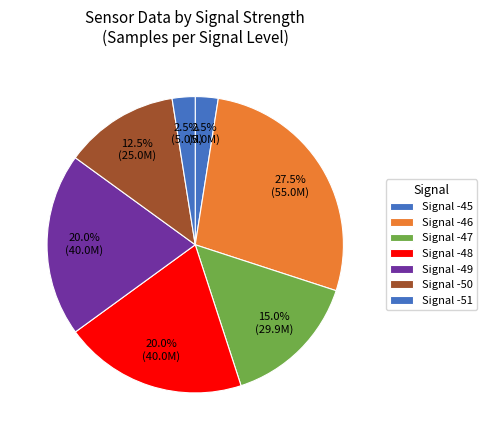

What is the largest slice in the pie chart?

Signal -46